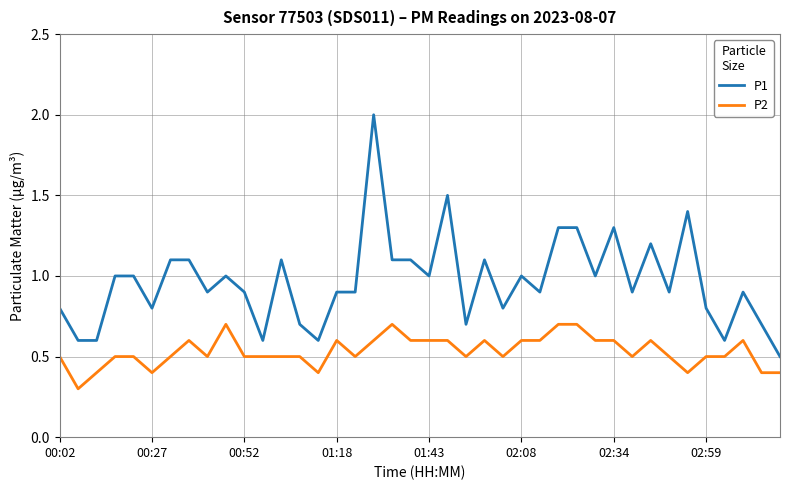

True or false: P1 and P2 cross at least once.

False